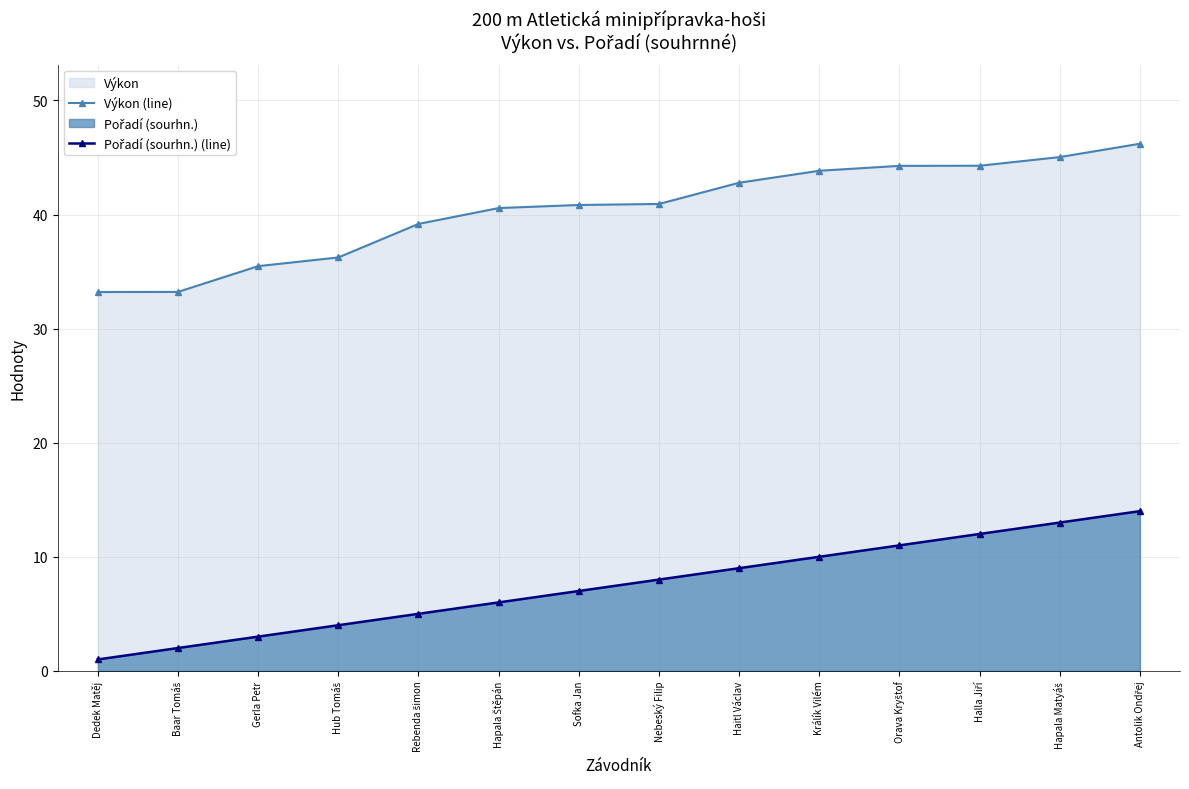

The value of Pořadí (sourhn.) (line) at Gerla Petr is 3.0. True or false?

True